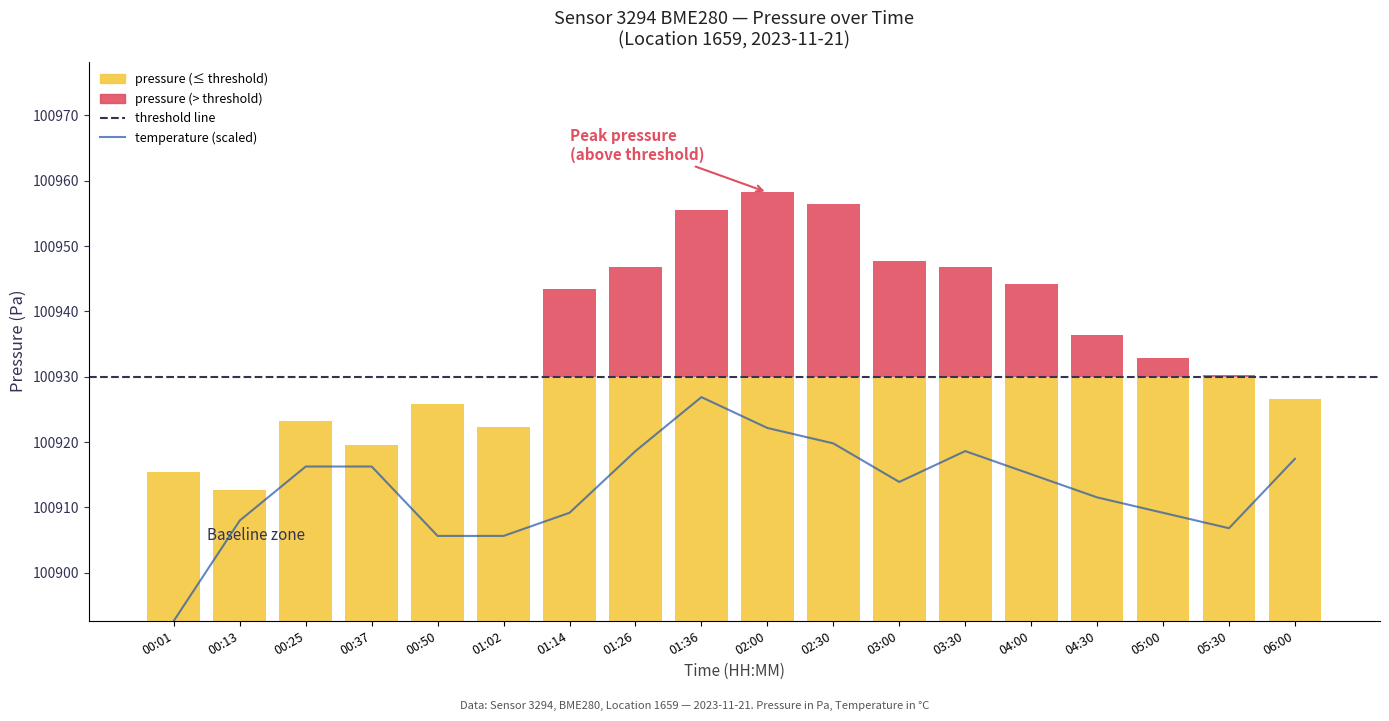

What position from the right is 00:50?

14